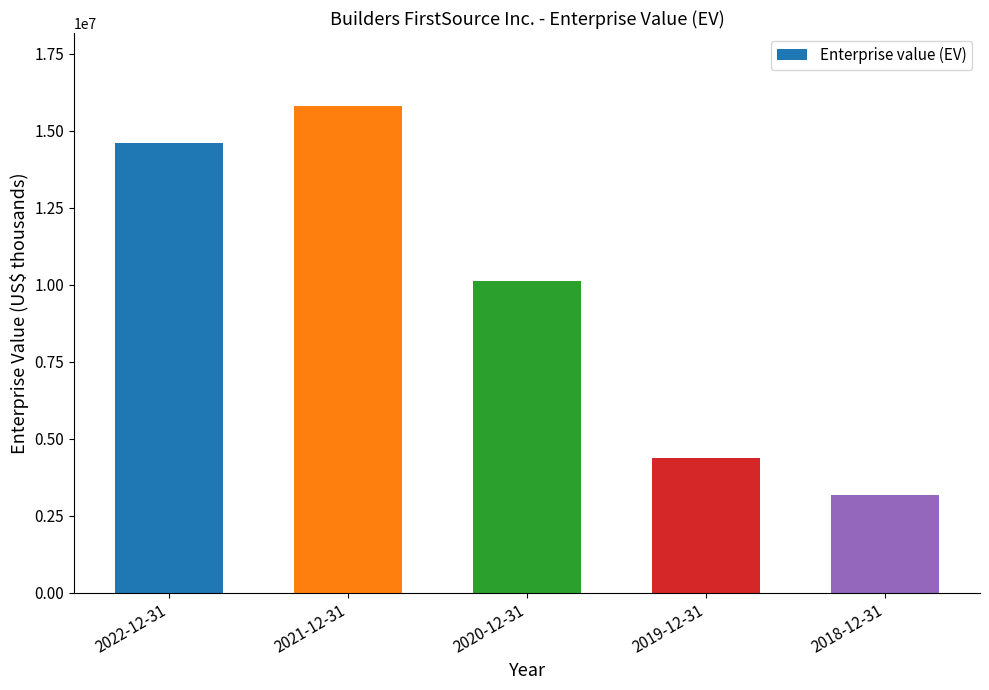

At which label is the value closest to 9485037?

2020-12-31